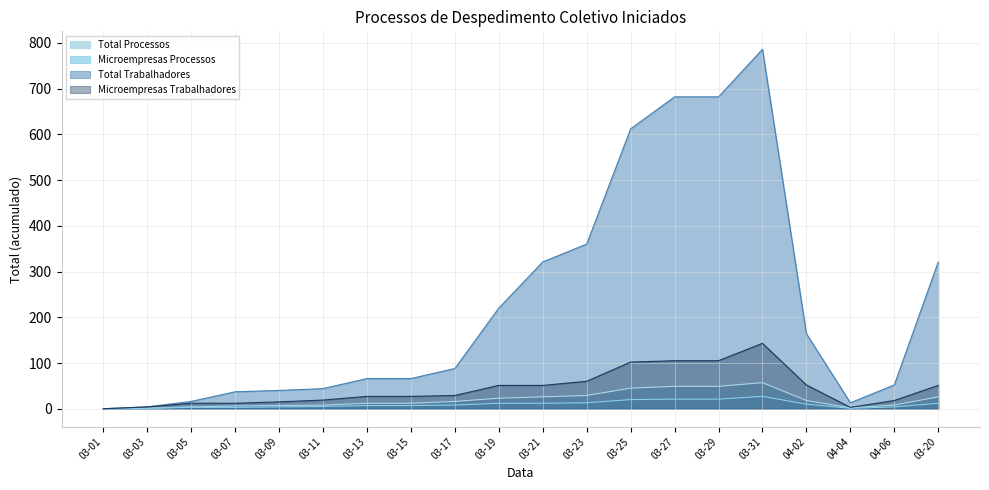

At which category does the chart reach its minimum across all series?

03-01